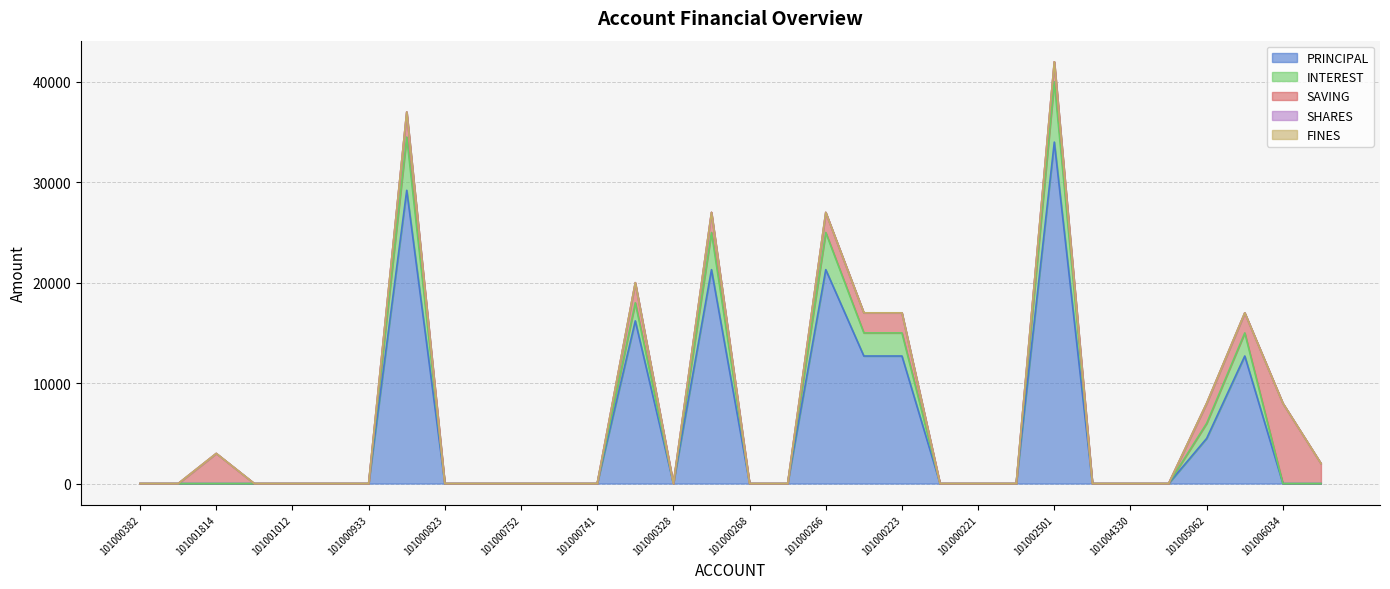

True or false: FINES and INTEREST cross at least once.

False